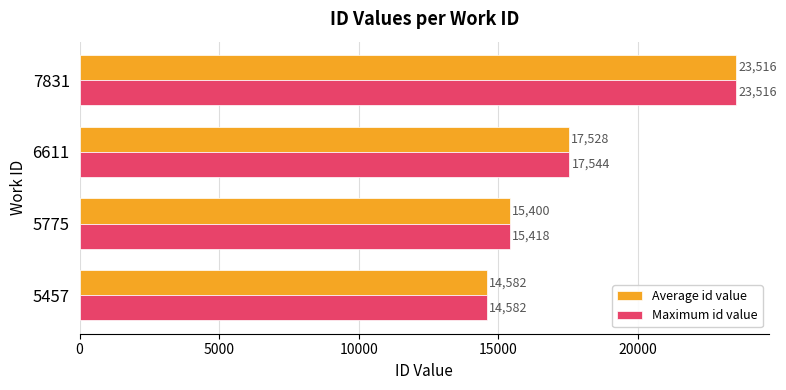

What are all the series names shown in the legend?

Average id value, Maximum id value